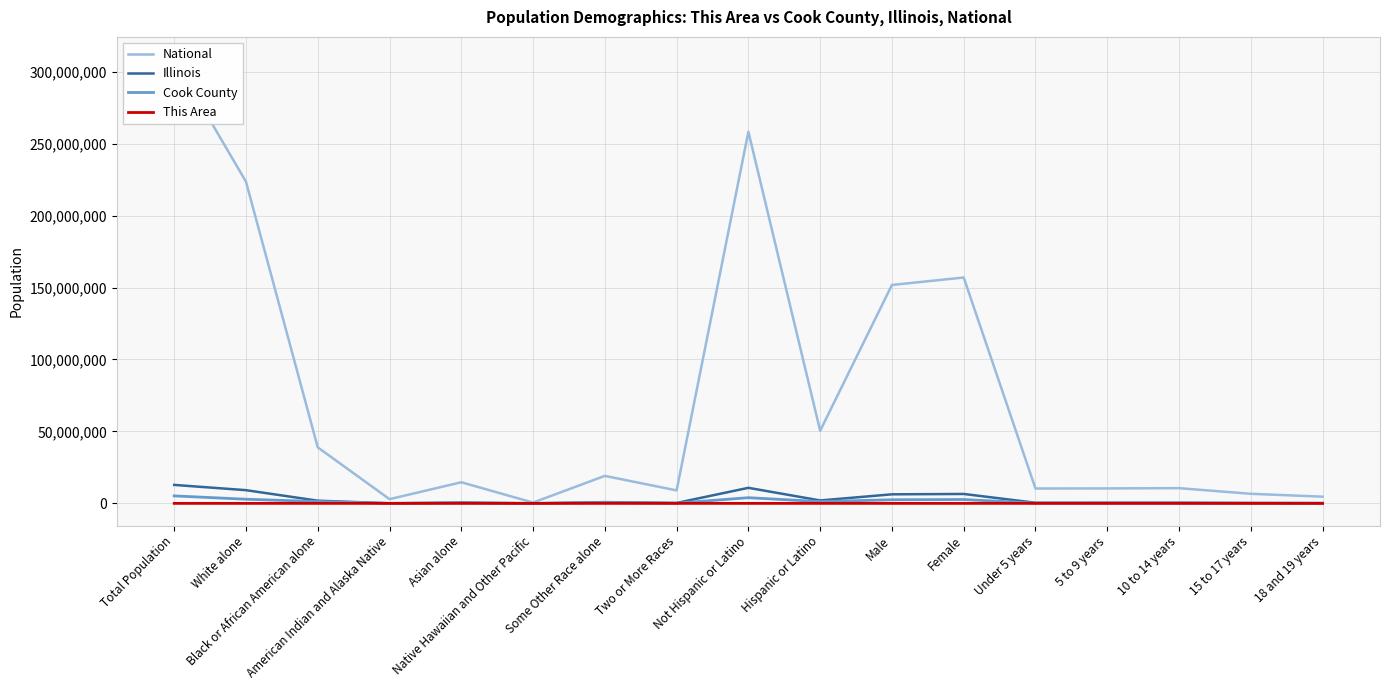

Which category has the highest value in the Illinois series?

Total Population